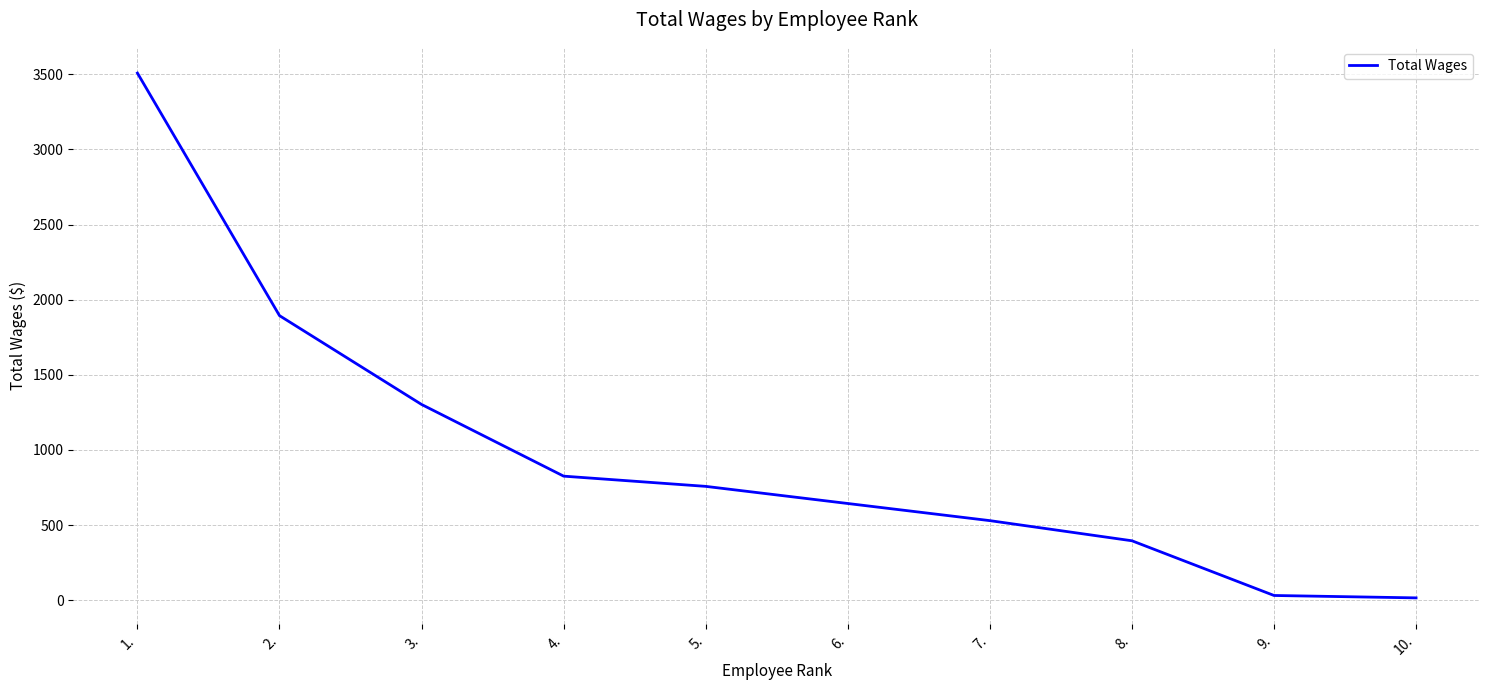

Which has a higher value, 3. or 7.?

3.